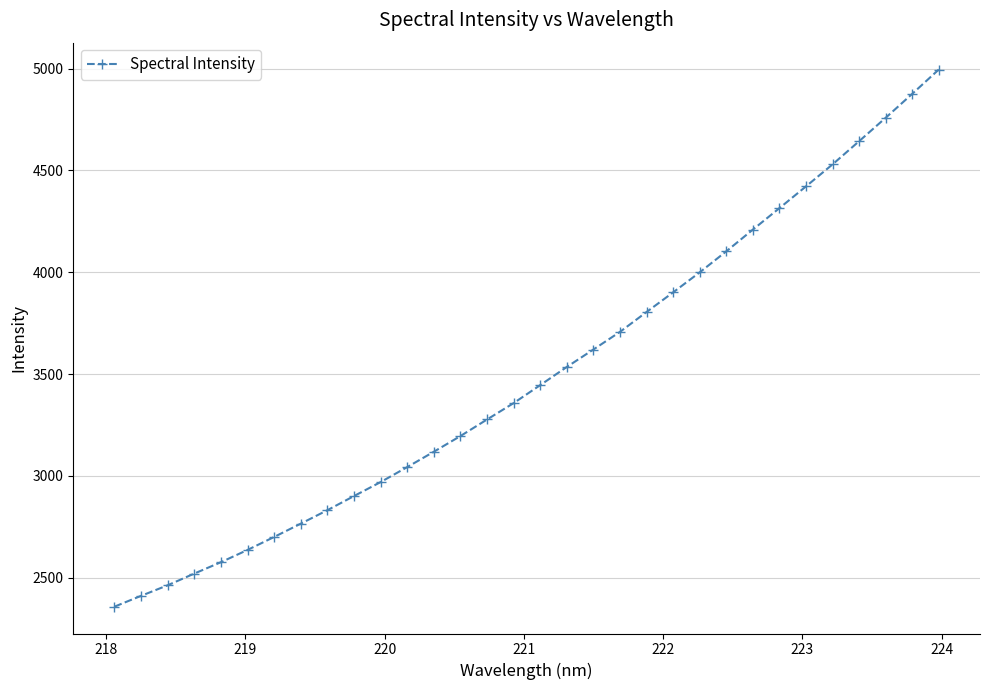

What is the average value?

3499.4